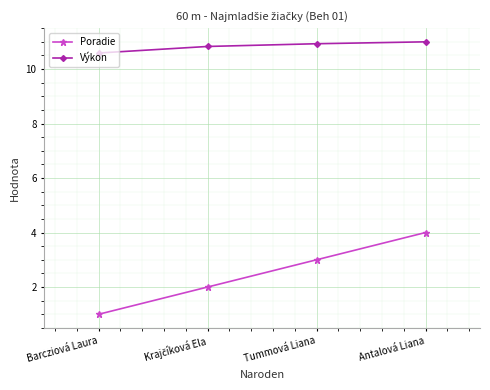

What is the label of the 3rd point from the left?

Tummová Liana